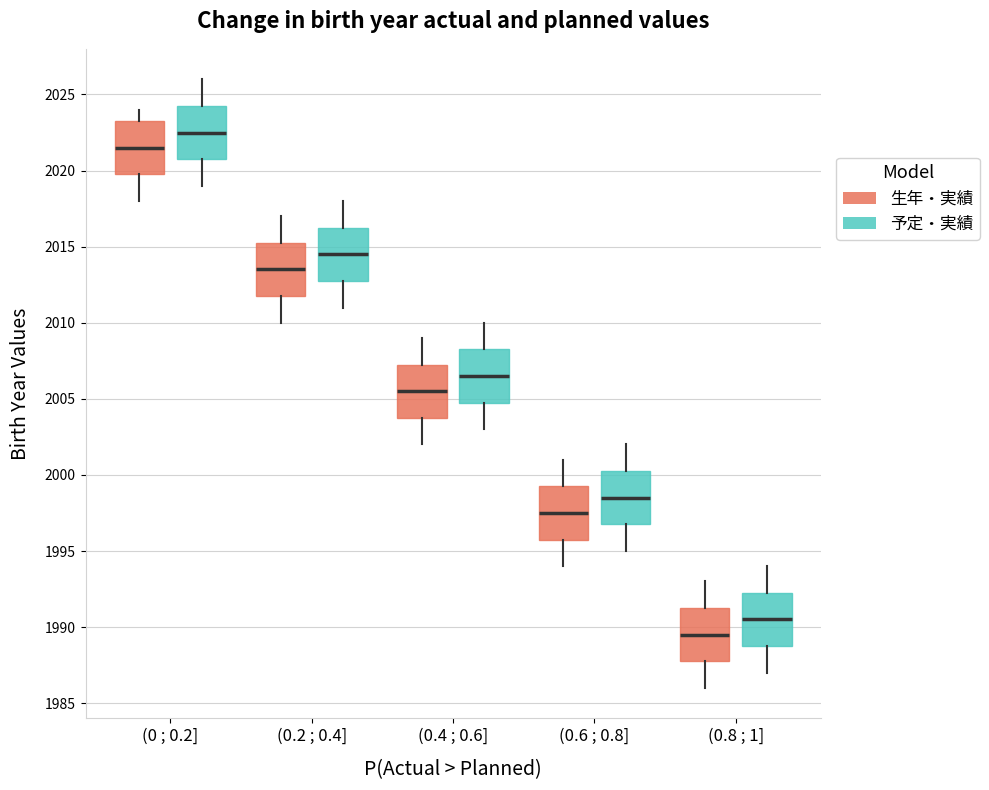

Reading left to right, transcribe this box plot: for each box, give where its median line is, the range the box spans, and where its two whiskers end, as read against the y-axis. The values are not printed on the chart, so give them approximately, as read against the axis.

(0 ; 0.2] (生年・実績): median 2021.5, box 2020.0 to 2023.5, whiskers 2018.0 to 2024.0
(0 ; 0.2] (予定・実績): median 2022.5, box 2021.0 to 2024.5, whiskers 2019.0 to 2026.0
(0.2 ; 0.4] (生年・実績): median 2013.5, box 2012.0 to 2015.5, whiskers 2010.0 to 2017.0
(0.2 ; 0.4] (予定・実績): median 2014.5, box 2013.0 to 2016.5, whiskers 2011.0 to 2018.0
(0.4 ; 0.6] (生年・実績): median 2005.5, box 2004.0 to 2007.5, whiskers 2002.0 to 2009.0
(0.4 ; 0.6] (予定・実績): median 2006.5, box 2005.0 to 2008.5, whiskers 2003.0 to 2010.0
(0.6 ; 0.8] (生年・実績): median 1997.5, box 1996.0 to 1999.5, whiskers 1994.0 to 2001.0
(0.6 ; 0.8] (予定・実績): median 1998.5, box 1997.0 to 2000.5, whiskers 1995.0 to 2002.0
(0.8 ; 1] (生年・実績): median 1989.5, box 1988.0 to 1991.5, whiskers 1986.0 to 1993.0
(0.8 ; 1] (予定・実績): median 1990.5, box 1989.0 to 1992.5, whiskers 1987.0 to 1994.0